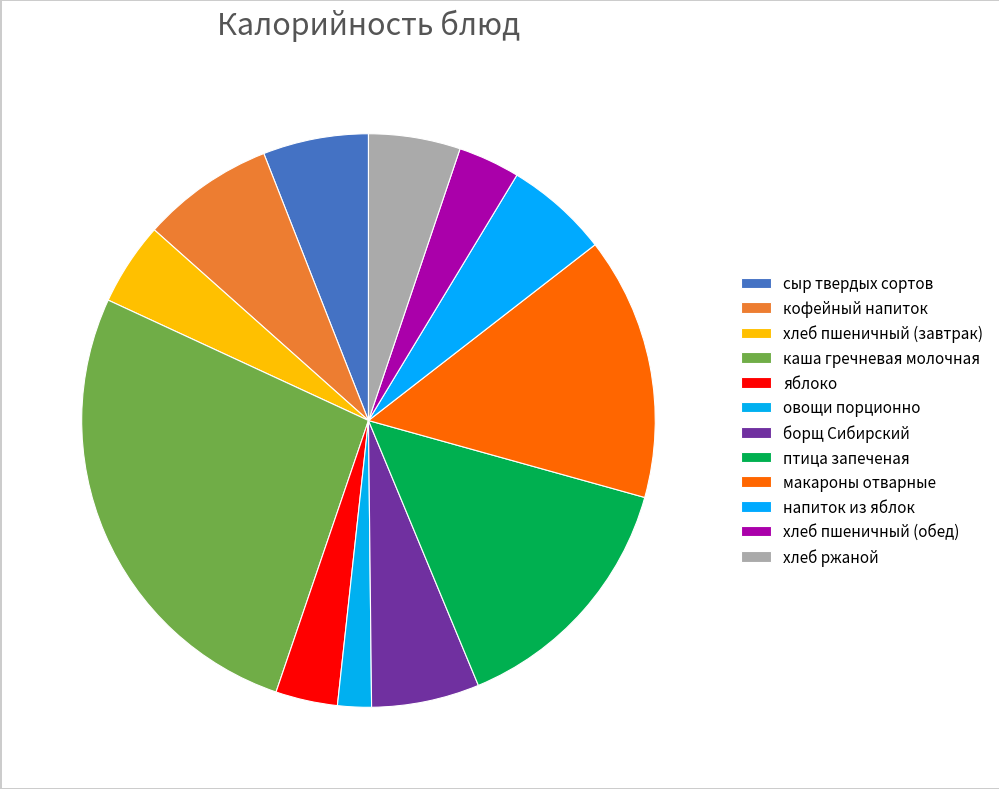

How many segments does this pie chart have?

12